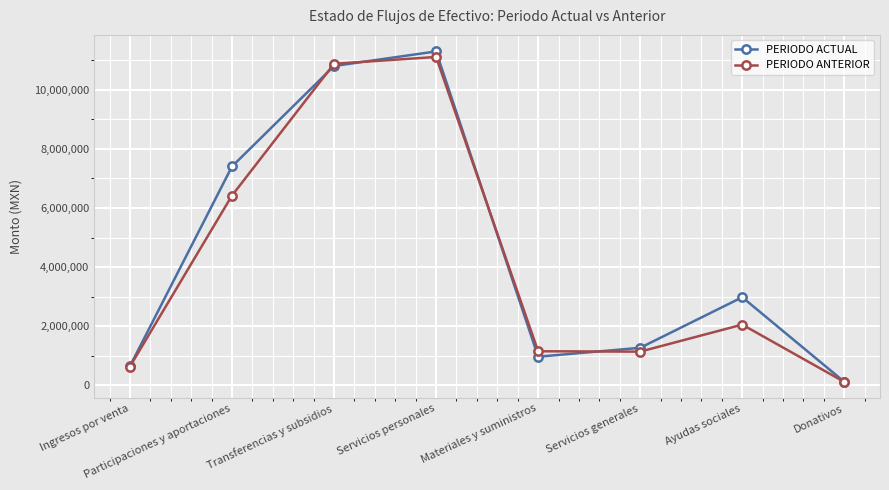

Rank the series by their average value, from highest to lowest.

PERIODO ACTUAL, PERIODO ANTERIOR